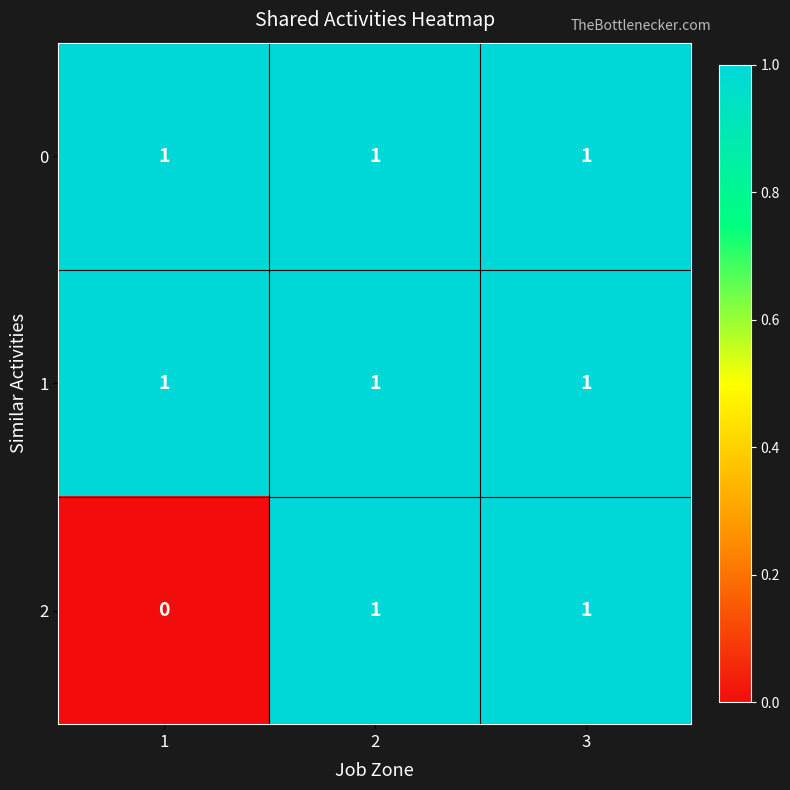

Reading left to right, list all the values displayed in this chart.

0: 1=1	2=1	3=1
1: 1=1	2=1	3=1
2: 1=0	2=1	3=1